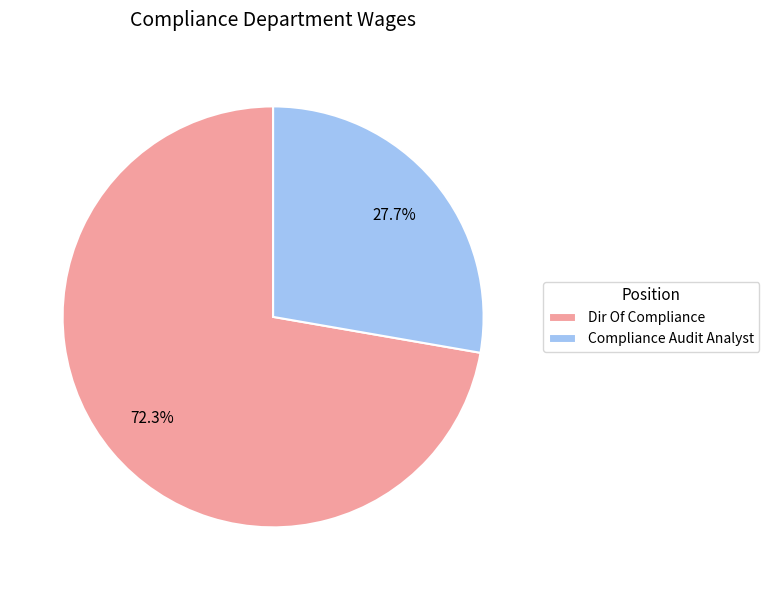

What percentage is the Dir Of Compliance slice, to the nearest percent?

72%